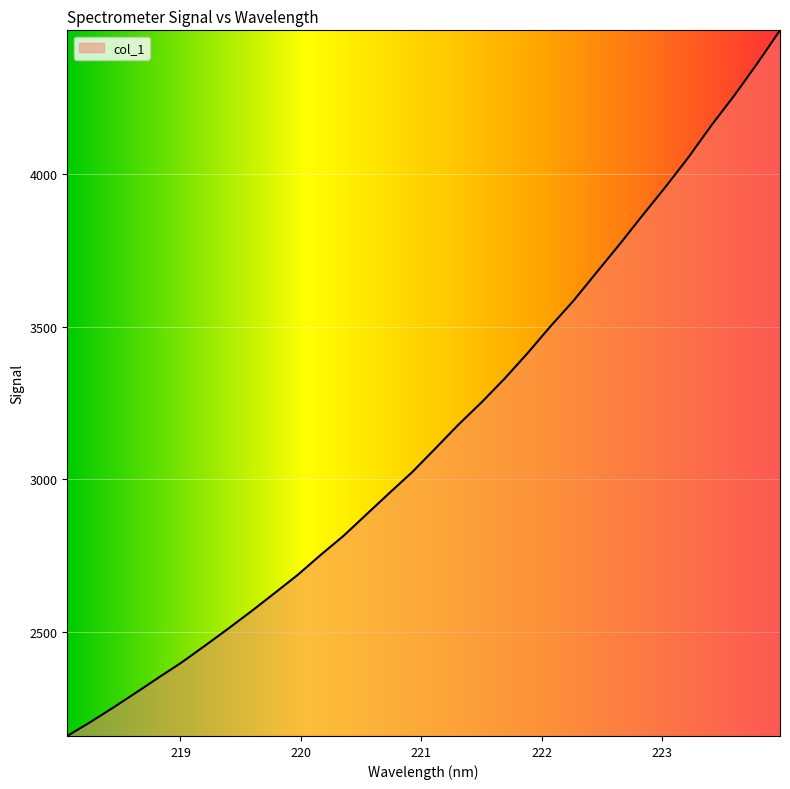

What is the greatest value displayed?

4471.1